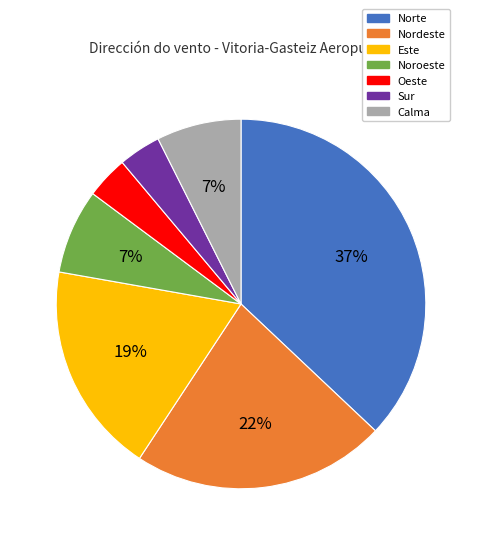

Combined, do Sur and Noroeste account for over 50%?

No